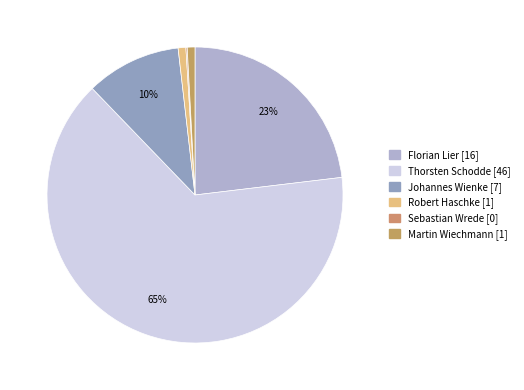

What percentage is NOT represented by Florian Lier?

76.9%